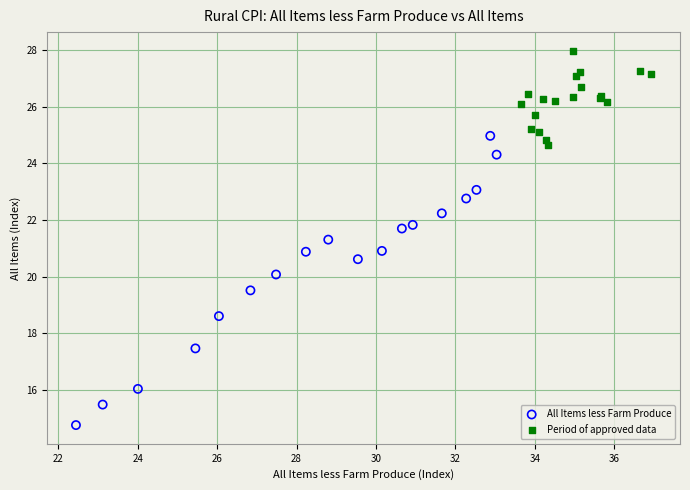

Which series reaches the maximum Y coordinate?

Period of approved data